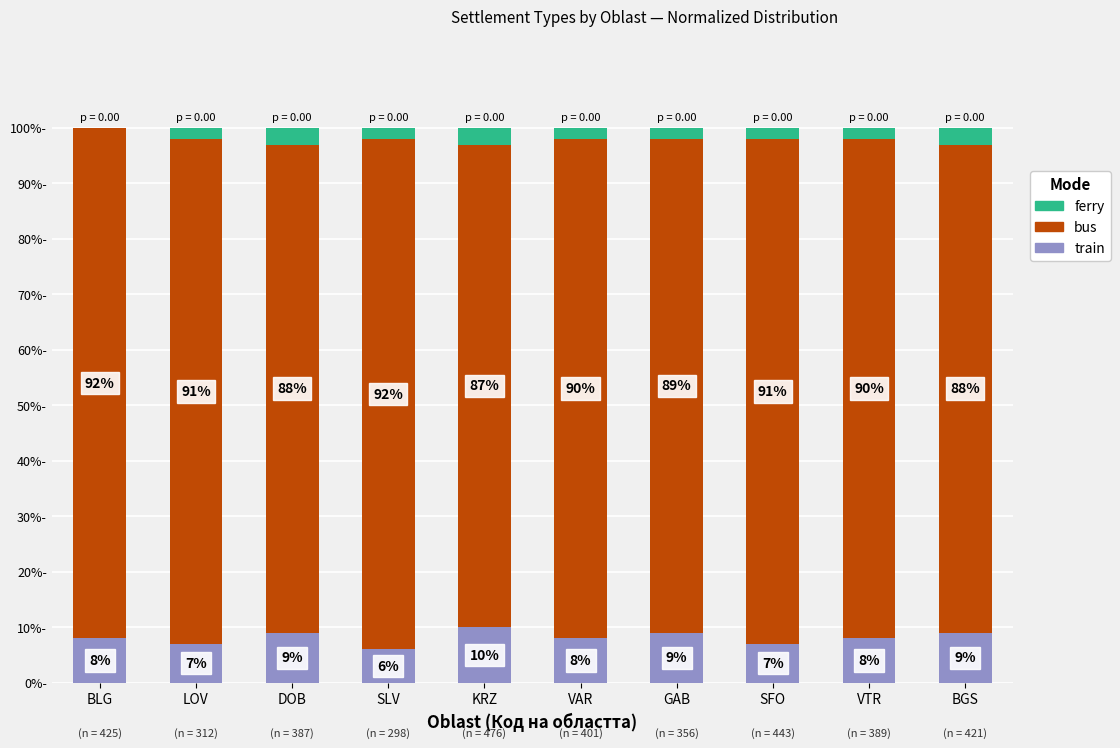

Which category has the highest value in the train series?

KRZ